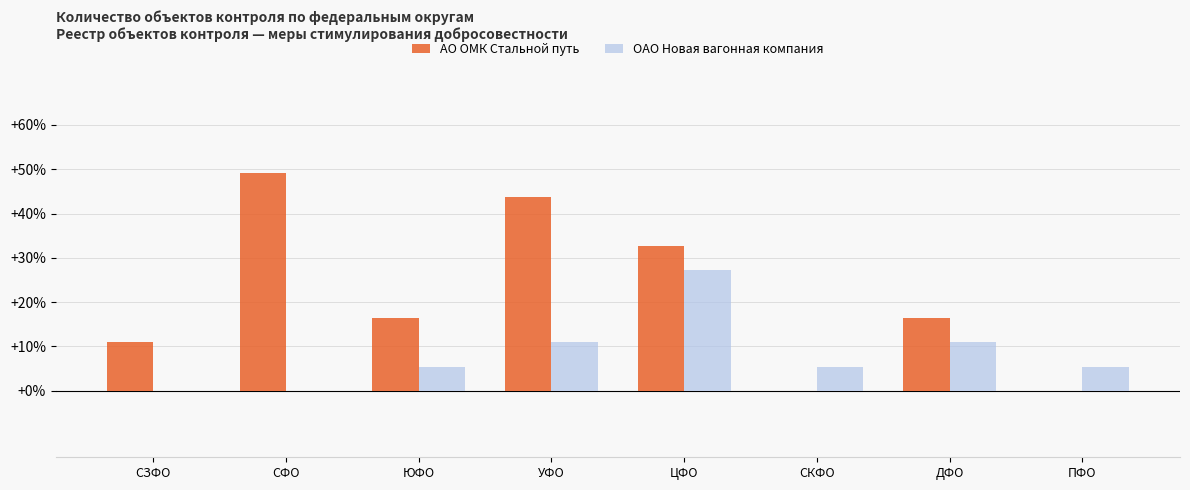

What value does the АО ОМК Стальной путь series have at СФО?

49.1